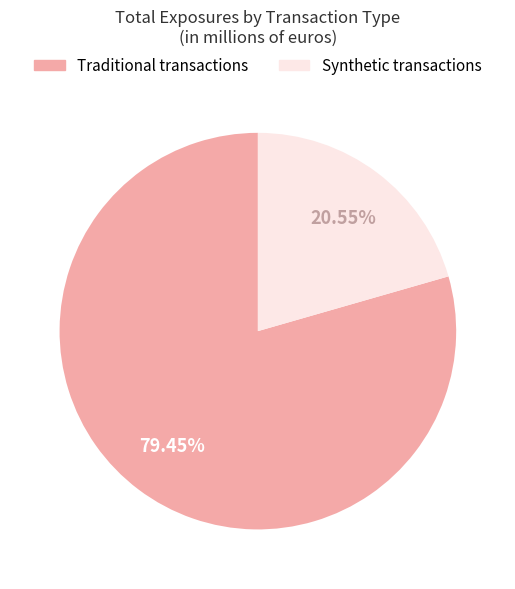

Is there a majority slice in this chart?

Yes